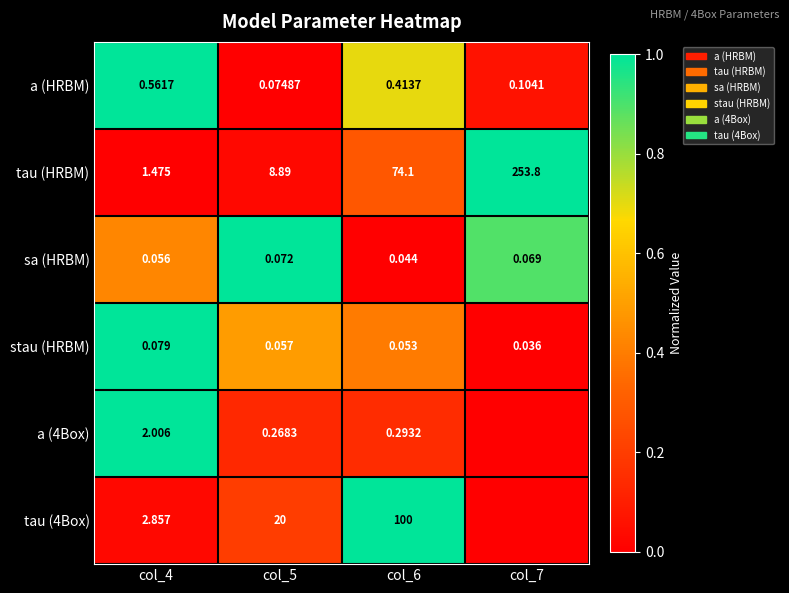

How many data points in tau (HRBM) are above 74?

2